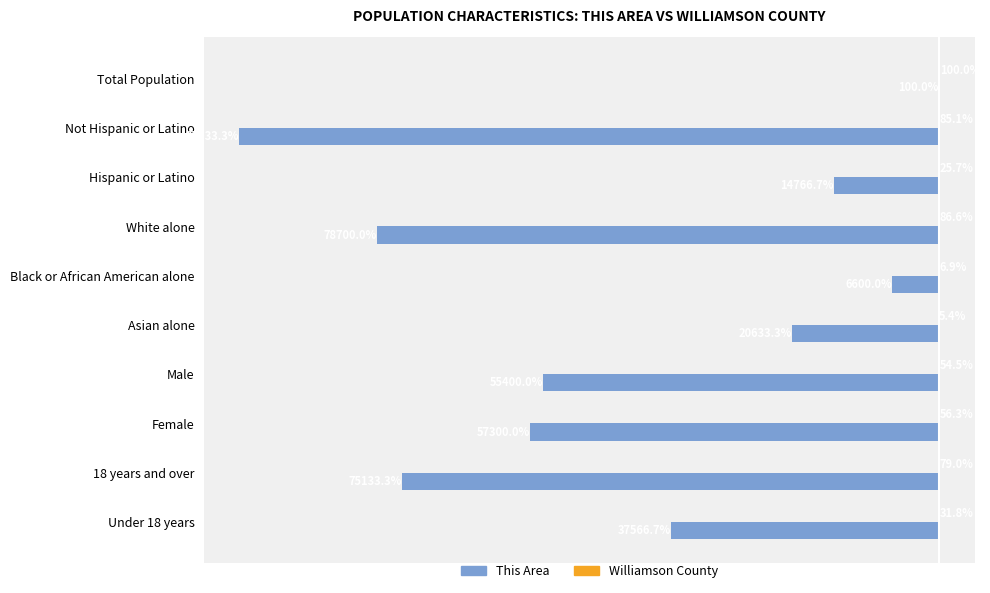

Which series changed the most between Black or African American alone and Asian alone?

This Area